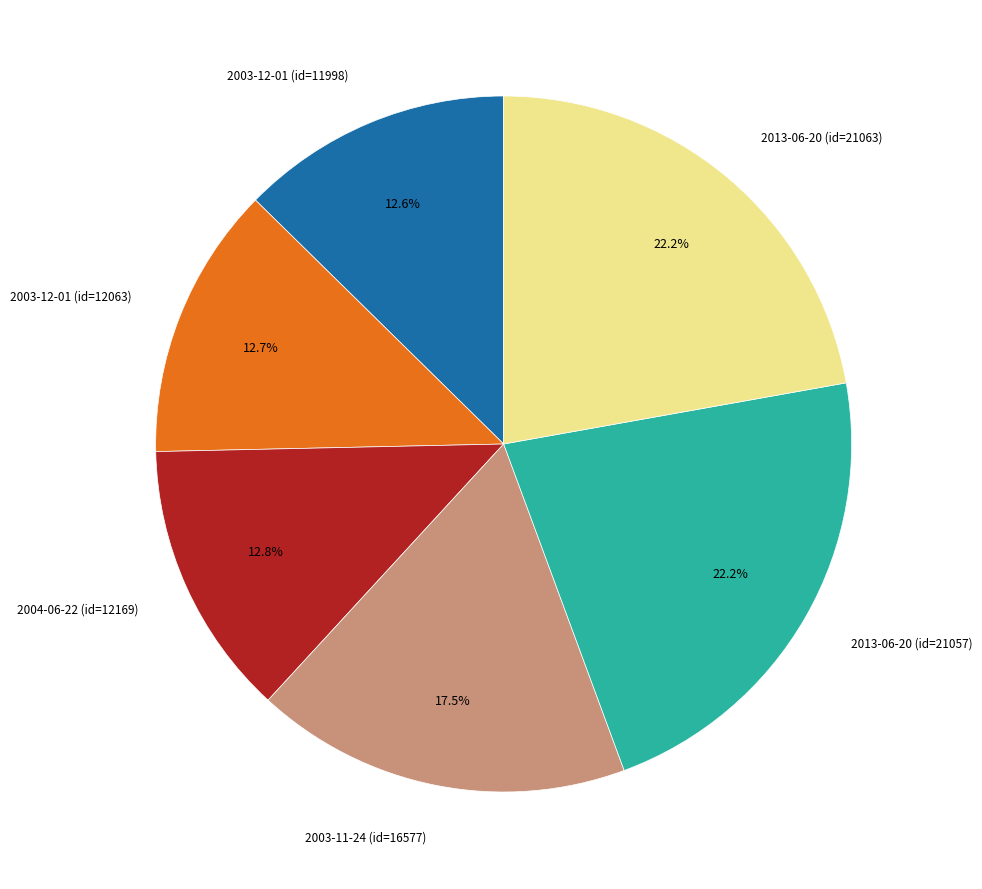

Is there a majority slice in this chart?

No